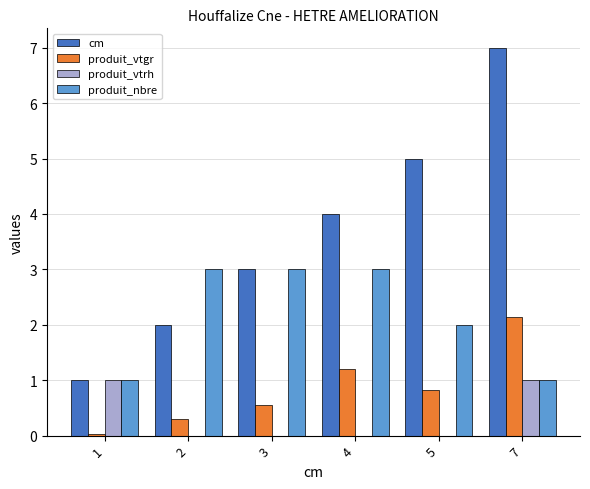

How many cm values are between 2 and 5?

4